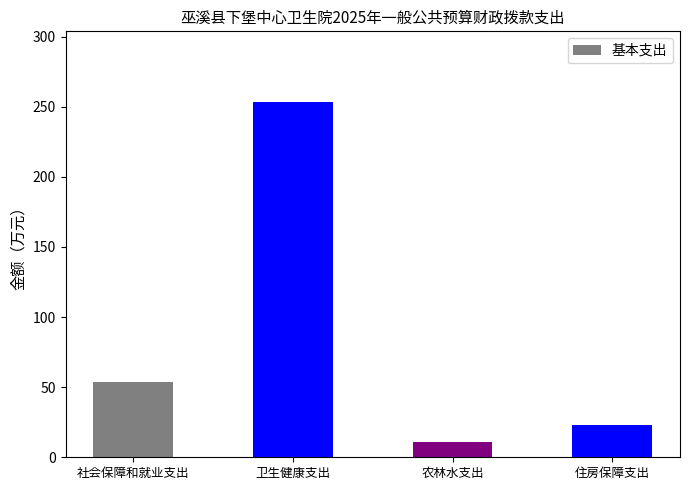

What is the sum of the values at 住房保障支出 and 农林水支出?

33.7